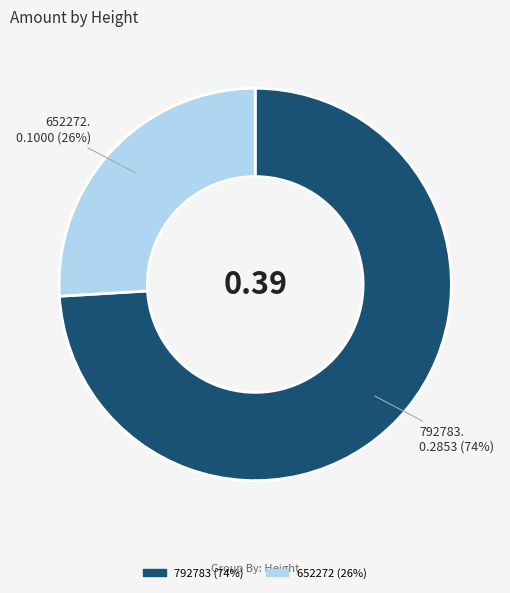

Between 792783 and 652272, which is larger?

792783